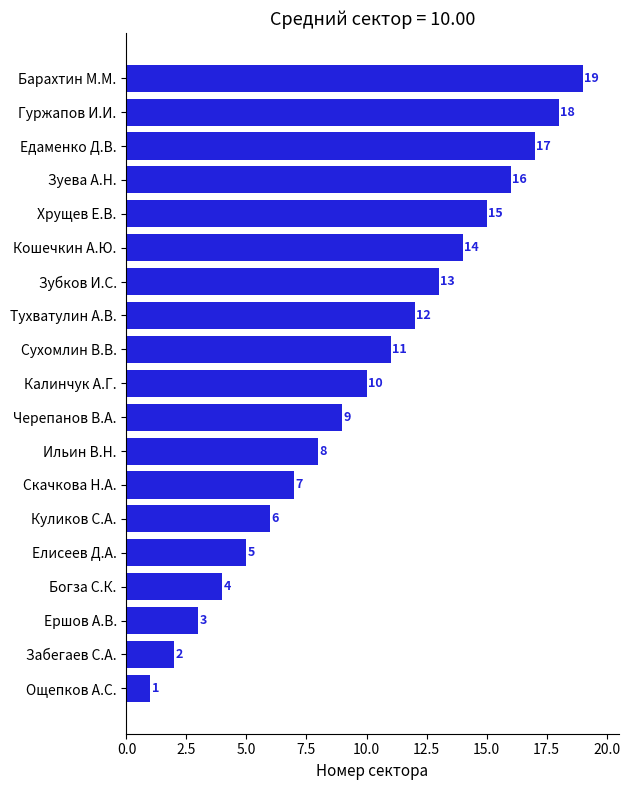

What is the difference between the second highest and minimum values?

17